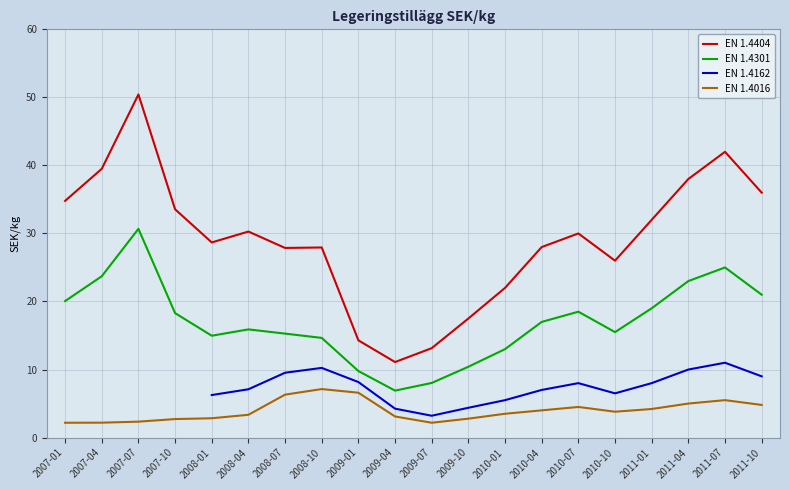

What are all the series names shown in the legend?

EN 1.4404, EN 1.4301, EN 1.4162, EN 1.4016